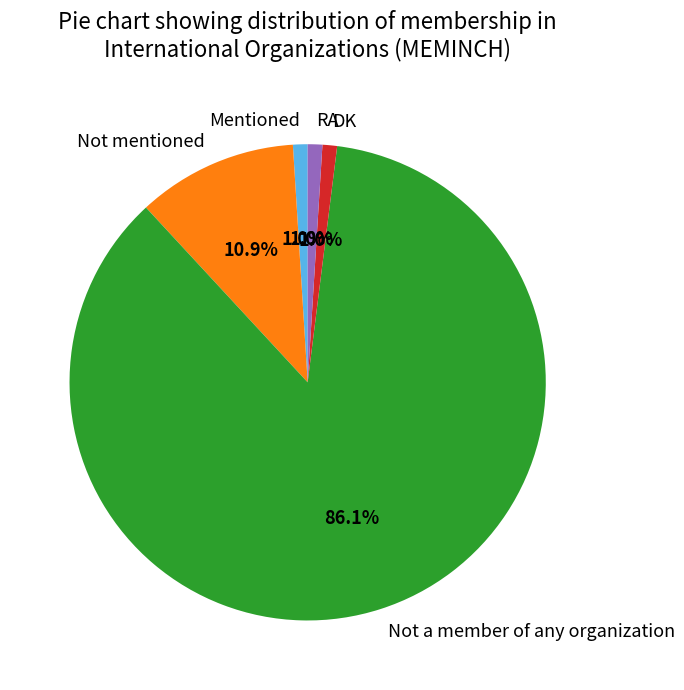

What percentage do Mentioned and Not mentioned together represent?

11.9%